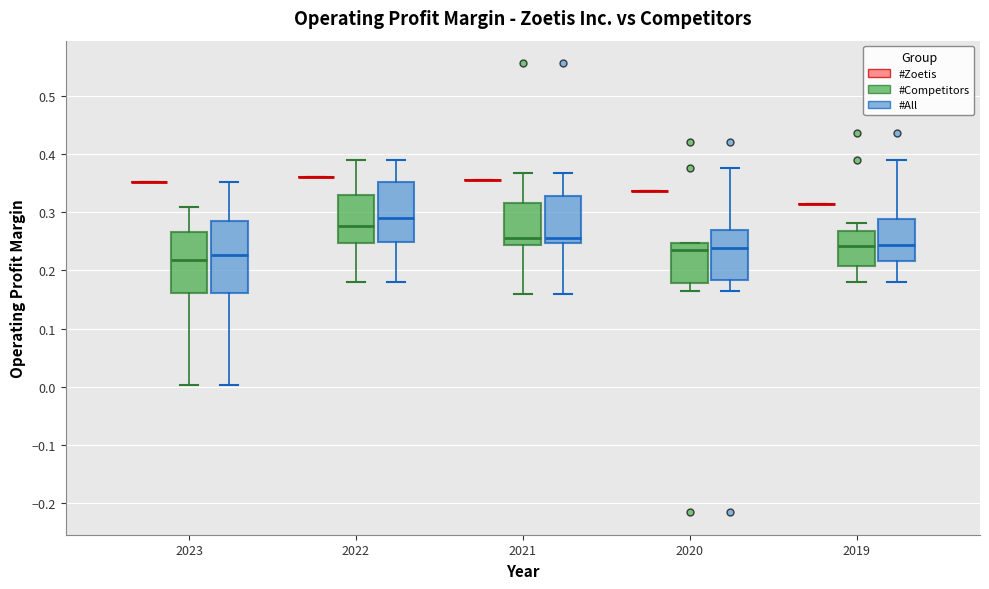

Reading left to right, transcribe this box plot: for each box, give where its median line is, the range the box spans, and where its two whiskers end, as read against the y-axis. The values are not printed on the chart, so give them approximately, as read against the axis.

2023 (#Zoetis): box collapsed to a line at 0.35, whiskers 0.35 to 0.35
2023 (#Competitors): median 0.22, box 0.16 to 0.27, whiskers 0.00 to 0.31
2023 (#All): median 0.23, box 0.16 to 0.29, whiskers 0.00 to 0.35
2022 (#Zoetis): box collapsed to a line at 0.36, whiskers 0.36 to 0.36
2022 (#Competitors): median 0.28, box 0.25 to 0.33, whiskers 0.18 to 0.39
2022 (#All): median 0.29, box 0.25 to 0.35, whiskers 0.18 to 0.39
2021 (#Zoetis): box collapsed to a line at 0.35, whiskers 0.35 to 0.35
2021 (#Competitors): median 0.26, box 0.24 to 0.32, whiskers 0.16 to 0.37
2021 (#All): median 0.26, box 0.25 to 0.33, whiskers 0.16 to 0.37
2020 (#Zoetis): box collapsed to a line at 0.34, whiskers 0.34 to 0.34
2020 (#Competitors): median 0.24, box 0.18 to 0.25, whiskers 0.16 to 0.25
2020 (#All): median 0.24, box 0.18 to 0.27, whiskers 0.16 to 0.38
2019 (#Zoetis): box collapsed to a line at 0.31, whiskers 0.31 to 0.31
2019 (#Competitors): median 0.24, box 0.21 to 0.27, whiskers 0.18 to 0.28
2019 (#All): median 0.24, box 0.22 to 0.29, whiskers 0.18 to 0.39